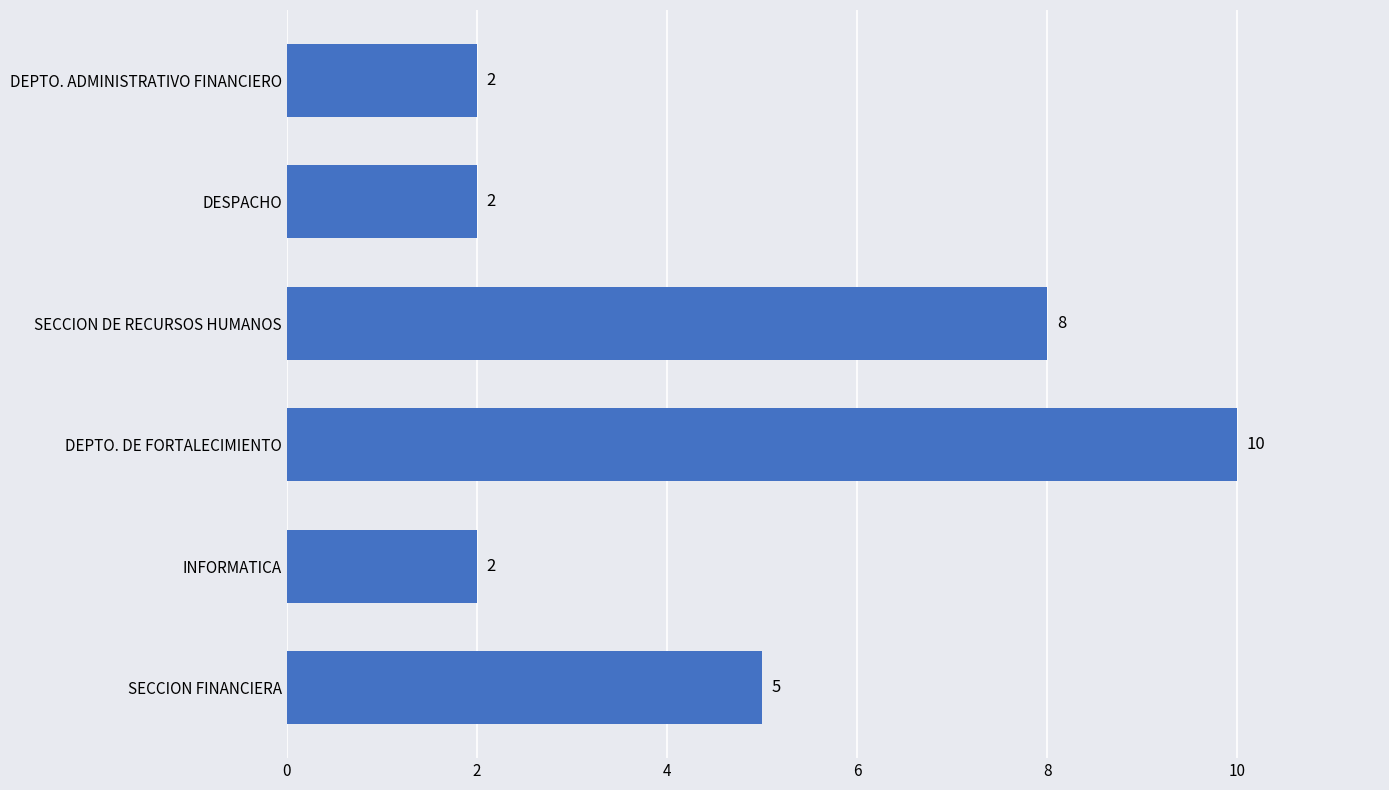

What is the difference between the second highest and minimum values?

6